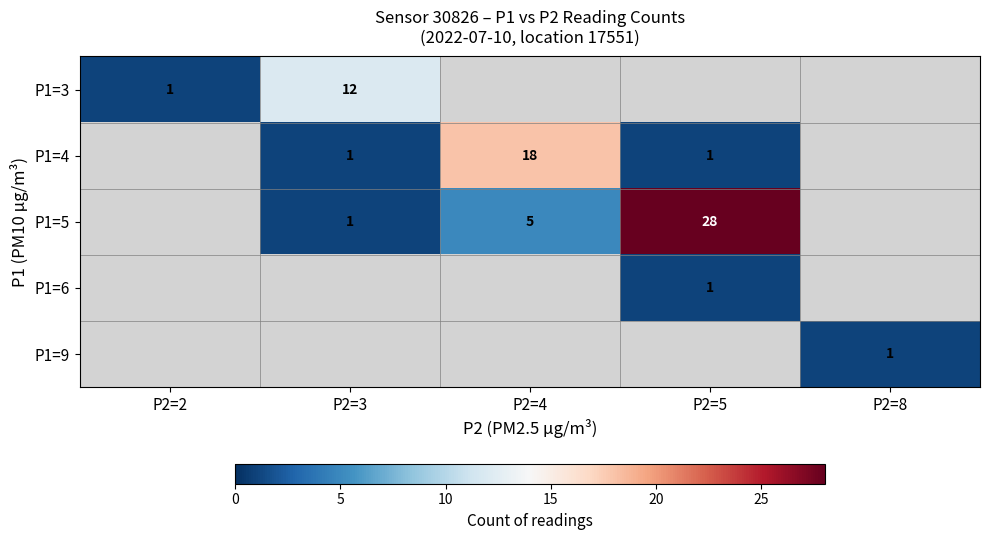

What is the spread (max minus min) of values at P2=5?

28